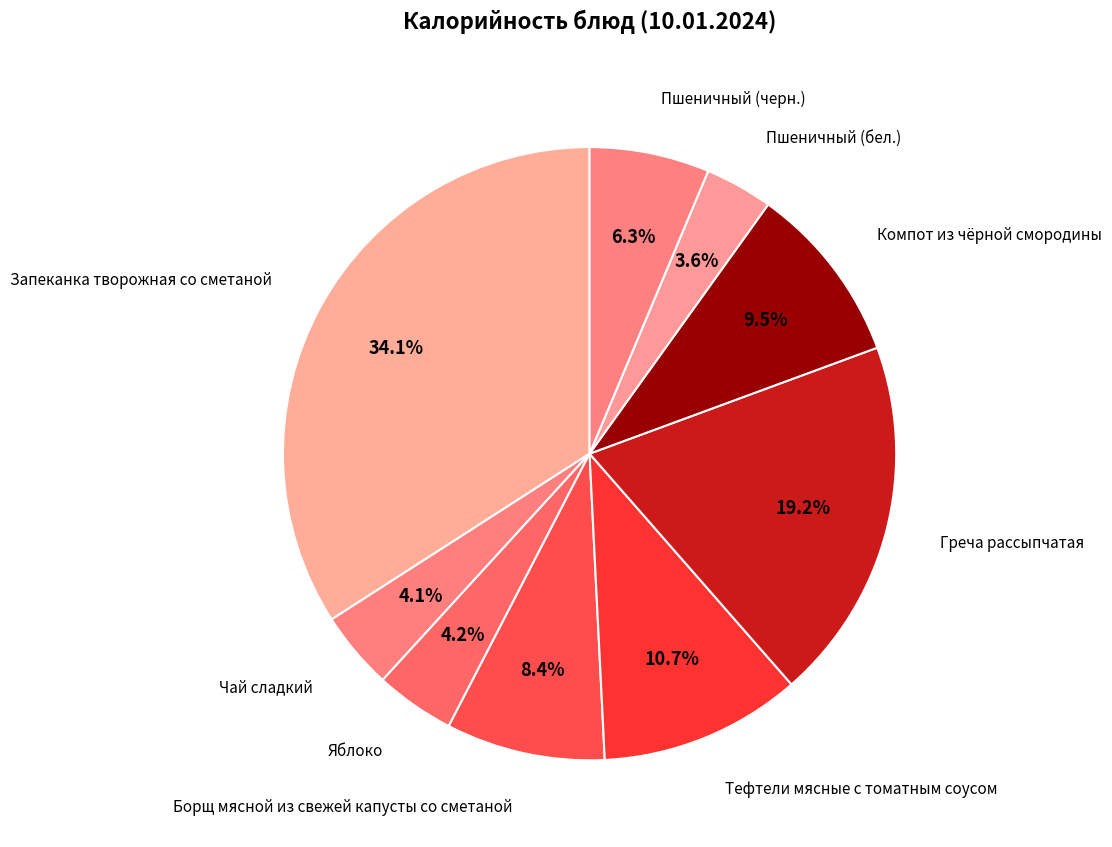

What percentage is the Тефтели мясные с томатным соусом slice, to the nearest percent?

11%